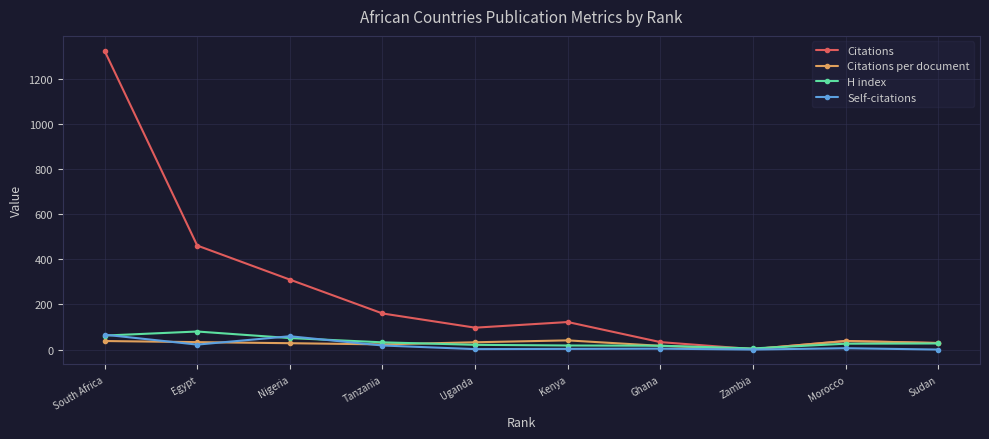

What is the maximum value for Citations per document?

40.7